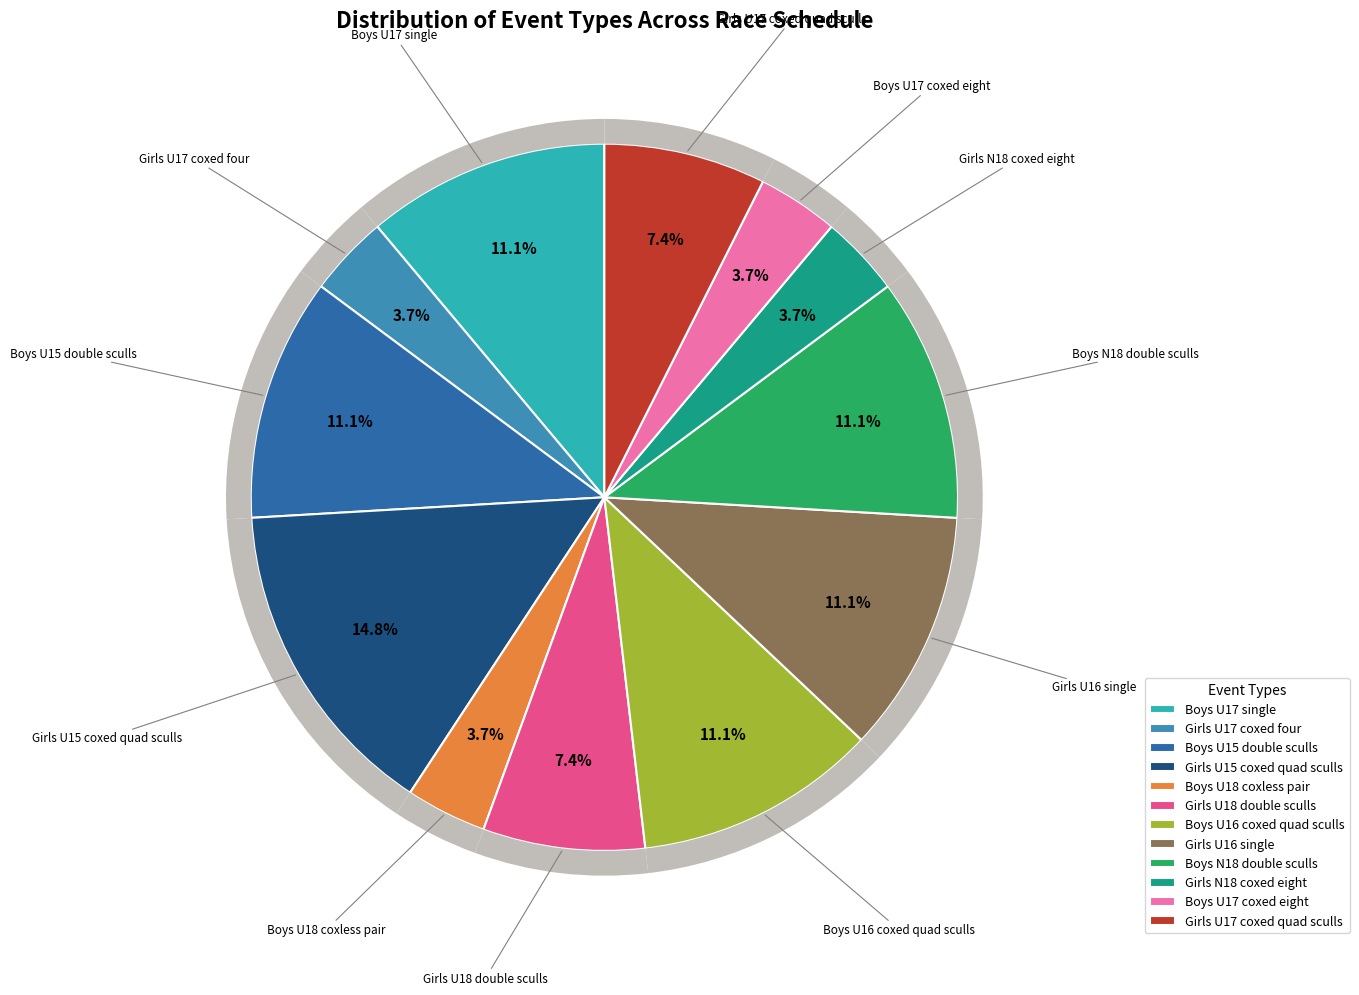

How many slices are in this pie chart?

12